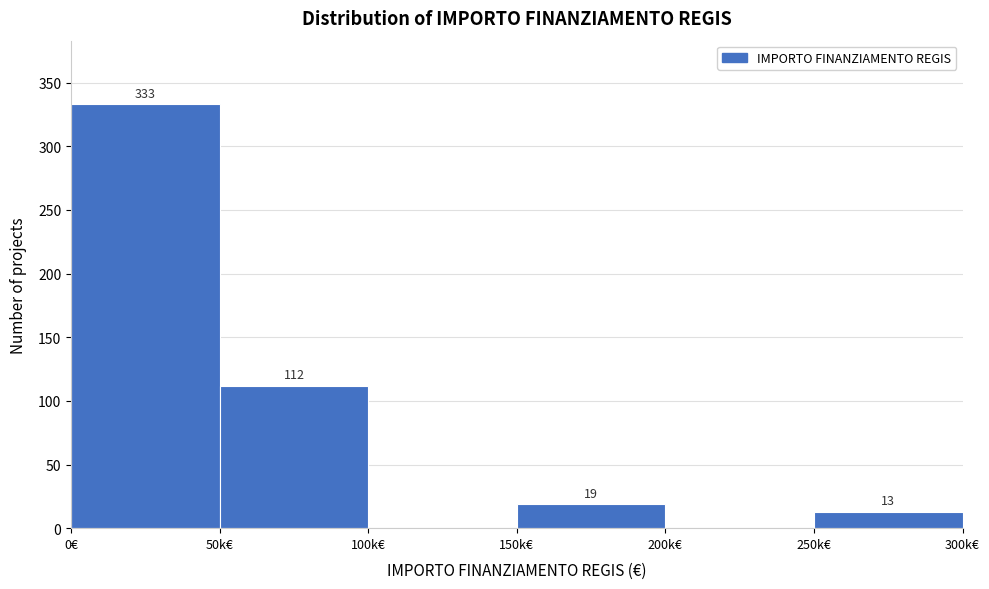

Reading left to right, extract all data points from this chart.

0€=333	50k€=112	100k€=0	150k€=19	200k€=0	250k€=13